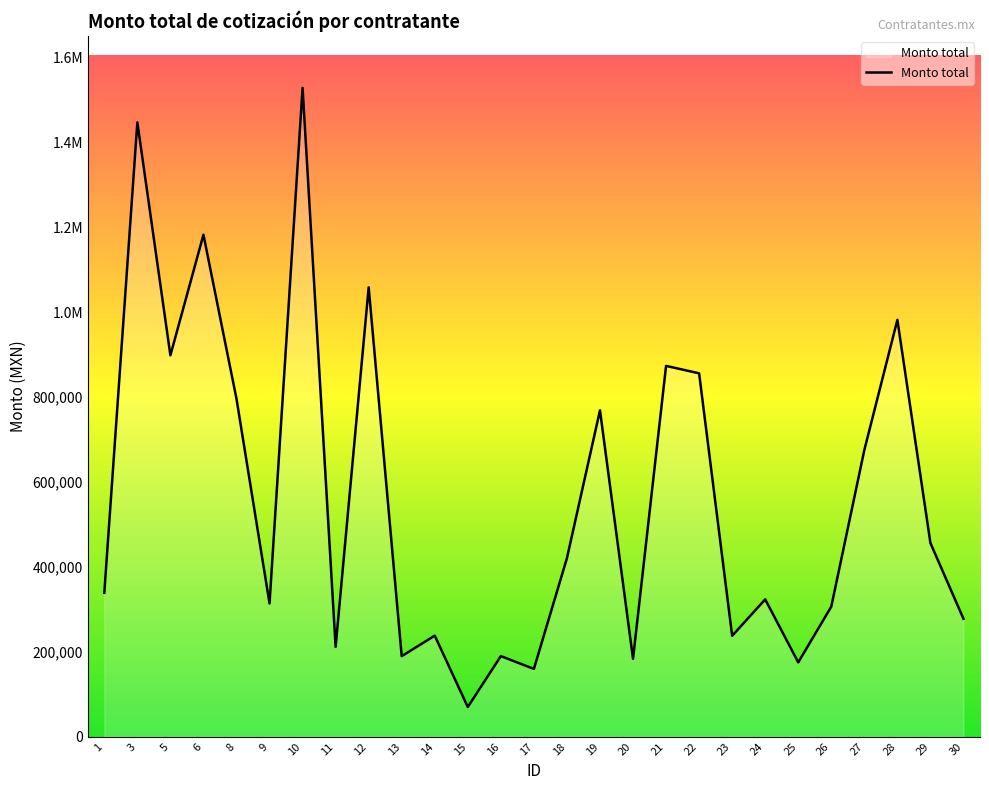

Does the chart display data point markers on the line(s)?

No